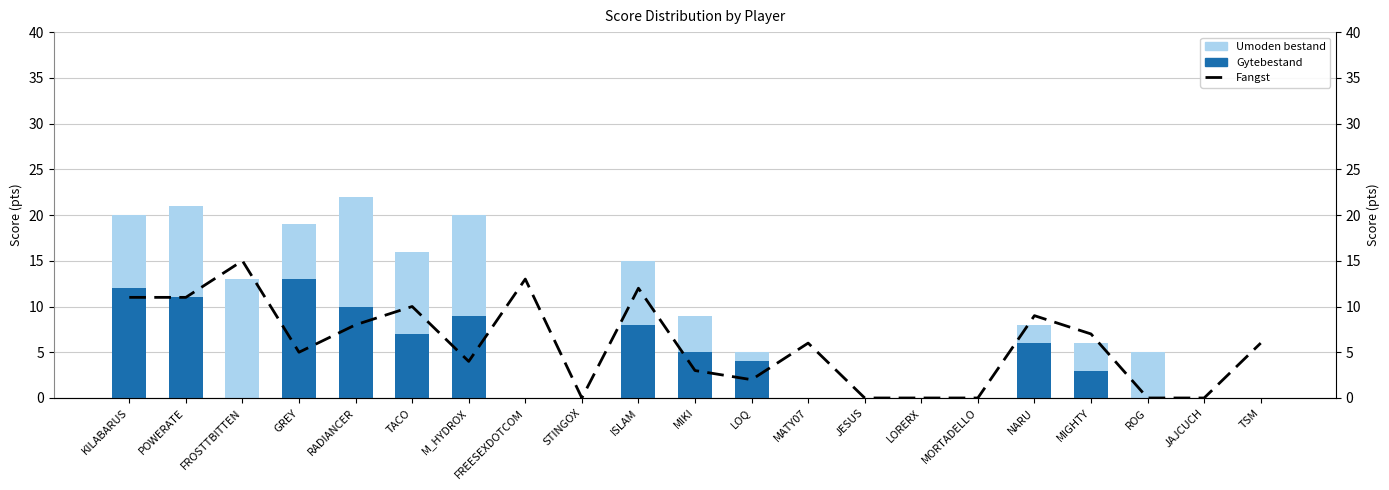

Reading right to left, what are all the values shown in this chart?

Gytebestand: 0	0	0	3	6	0	0	0	0	4	5	8	0	0	9	7	10	13	0	11	12
Umoden bestand: 0	0	5	3	2	0	0	0	0	1	4	7	0	0	11	9	12	6	13	10	8
Fangst: 6	0	0	7	9	0	0	0	6	2	3	12	0	13	4	10	8	5	15	11	11